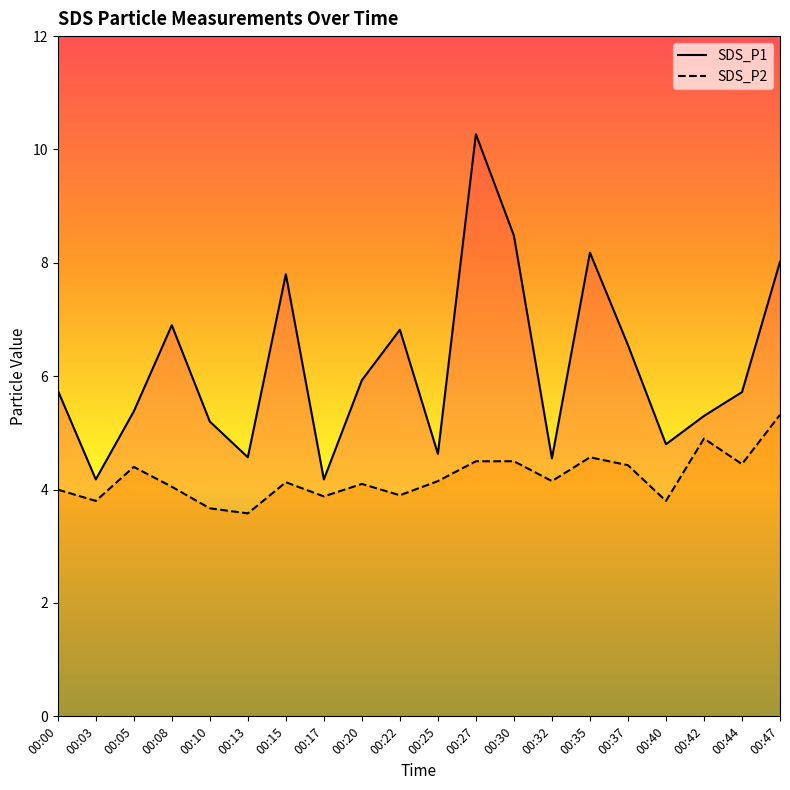

Rank the series at 00:30 from lowest to highest value.

SDS_P2, SDS_P1